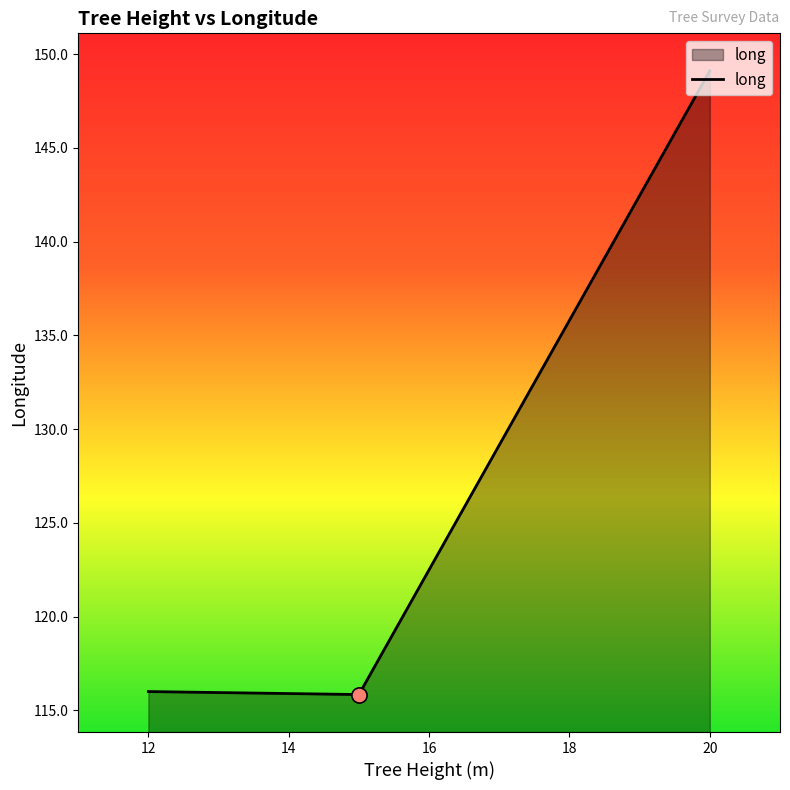

What is the average value?

127.0